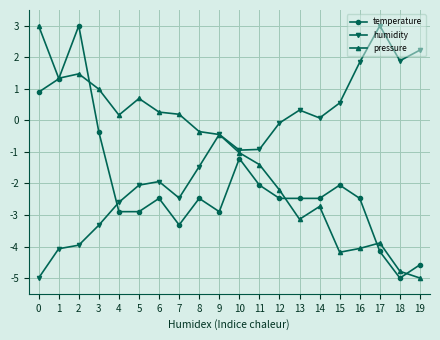

Does the chart display data point markers on the line(s)?

Yes